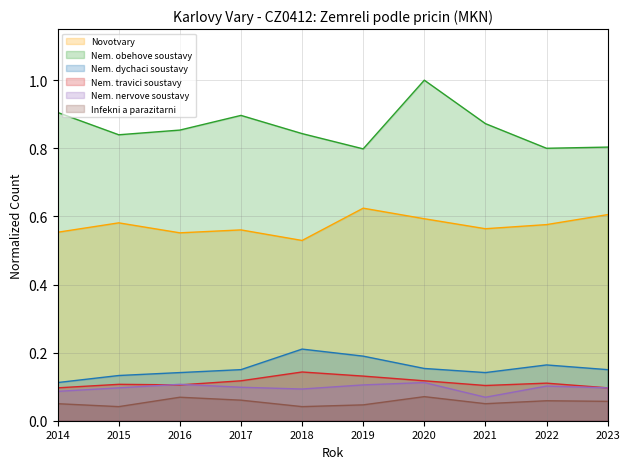

What is the approximate value of Nem. travici soustavy at 2015?

0.1